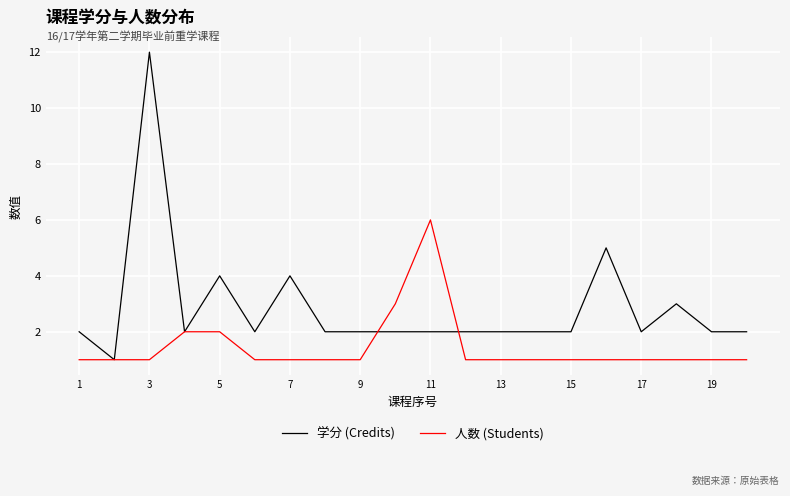

Rank the series by their maximum value, from highest to lowest.

学分 (Credits), 人数 (Students)